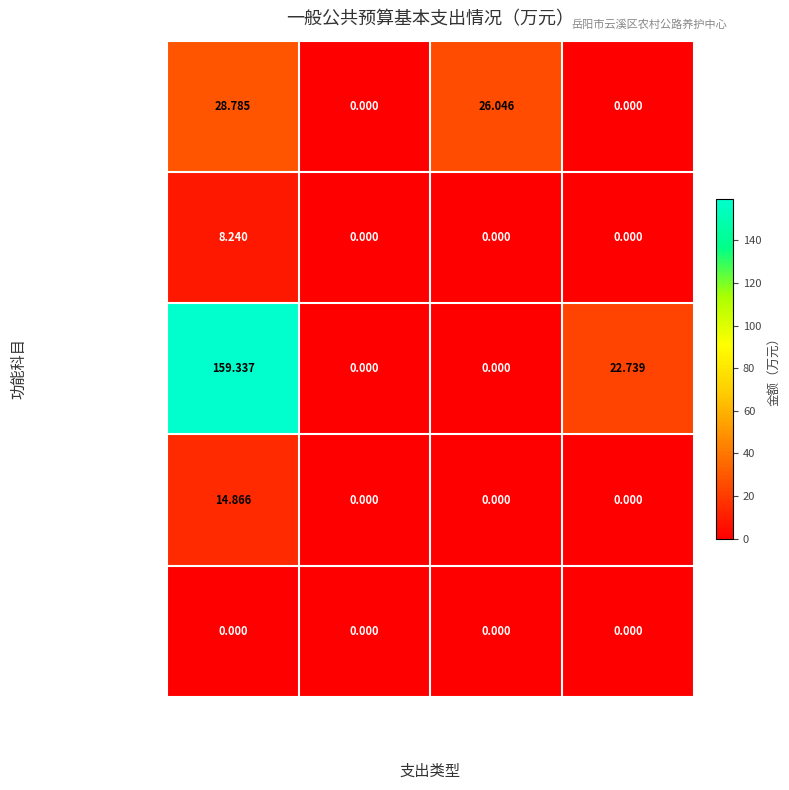

Rank the series by their maximum value, from highest to lowest.

交通运输支出, 社会保障和就业支出, 住房保障支出, 卫生健康支出, 国有资本经营预算支出